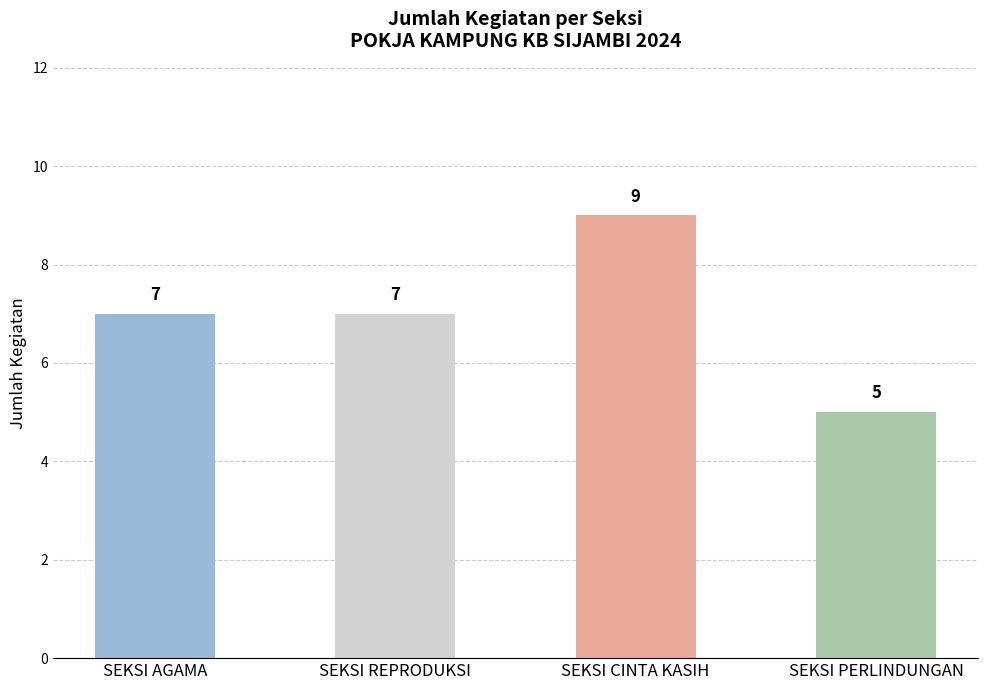

The value at SEKSI REPRODUKSI is 10. True or false?

False